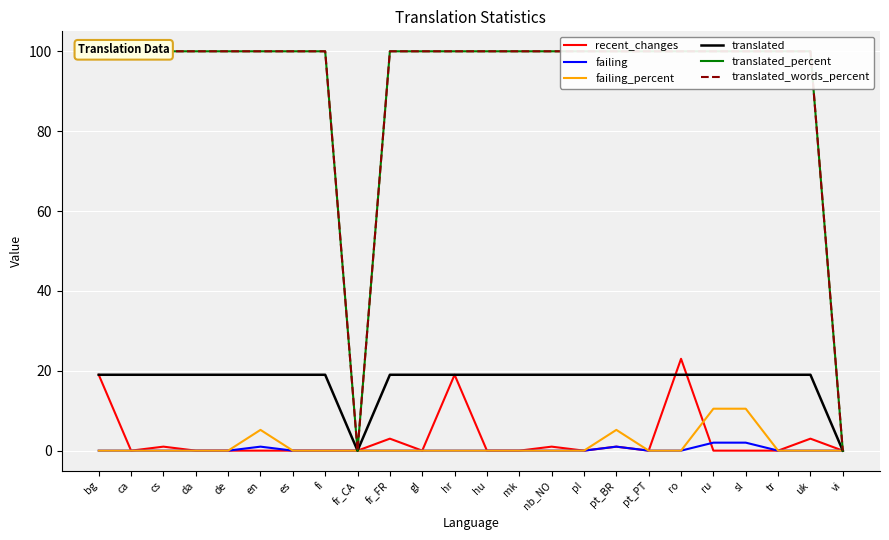

What position from the left is pl?

16